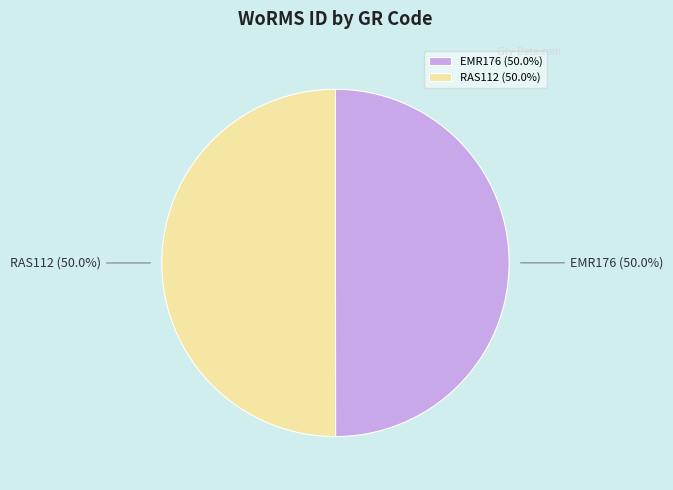

What percentage is NOT represented by RAS112?

50.0%